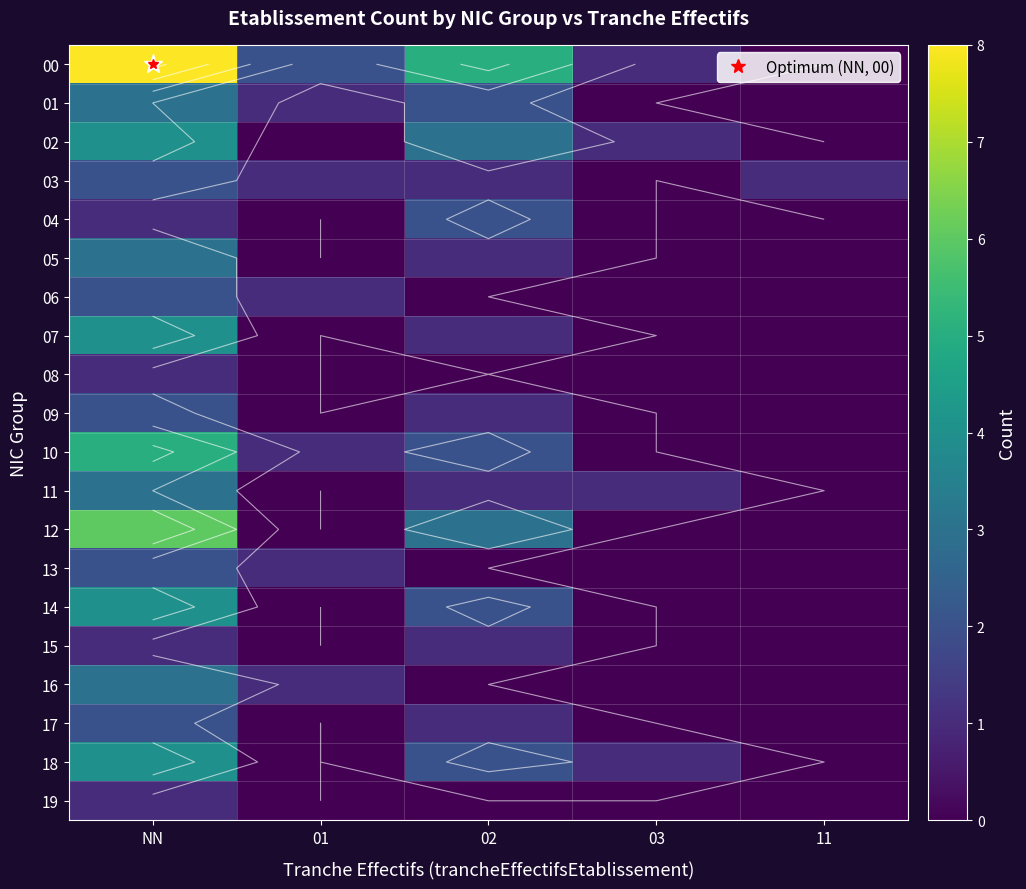

Count the 11 values in the range 0 to 1.

4